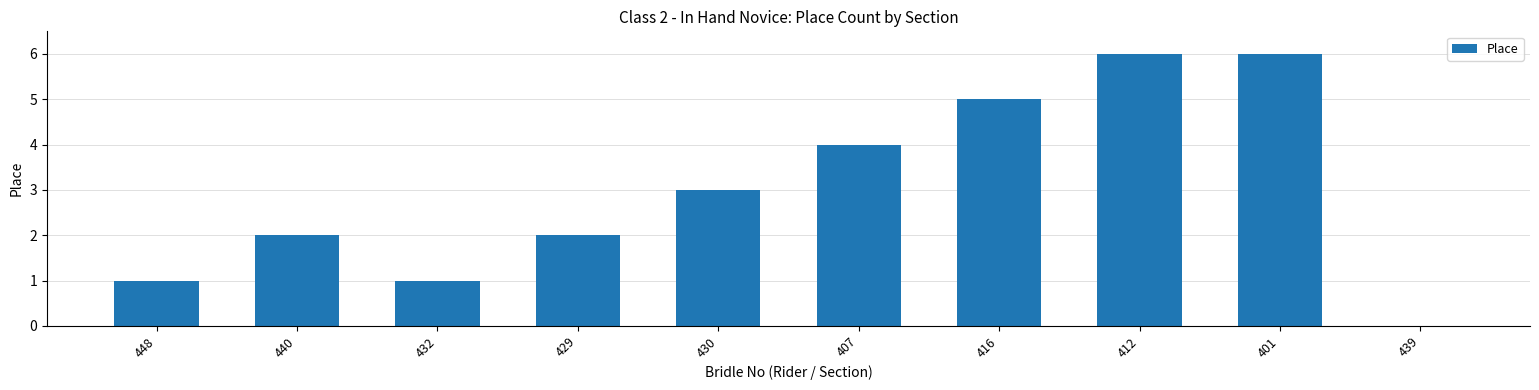

Reading right to left, extract all data points from this chart.

0	6	6	5	4	3	2	1	2	1